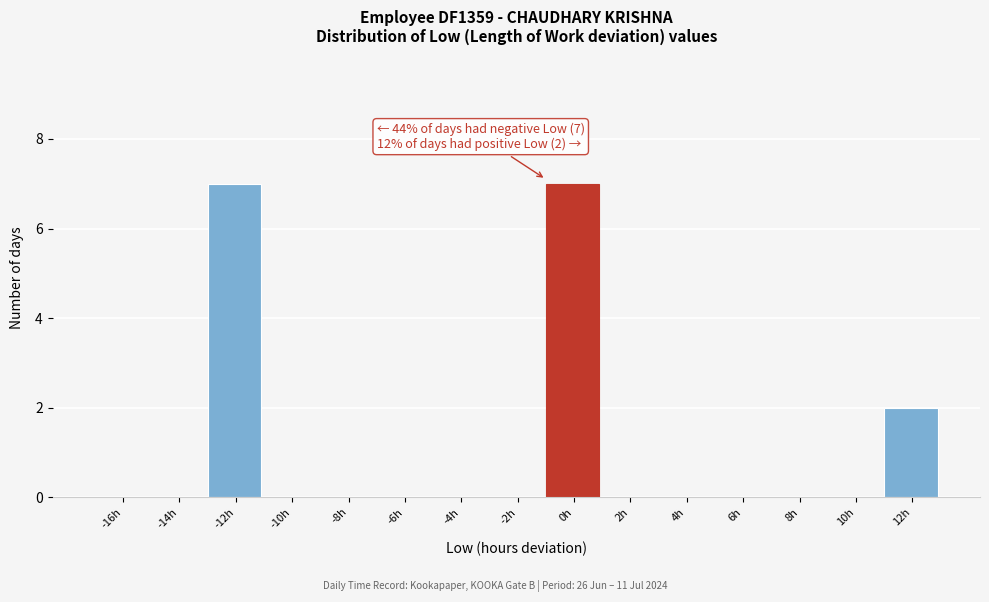

Reading right to left, list all the values displayed in this chart.

12h=2	10h=0	8h=0	6h=0	4h=0	2h=0	0h=7	-2h=0	-4h=0	-6h=0	-8h=0	-10h=0	-12h=7	-14h=0	-16h=0